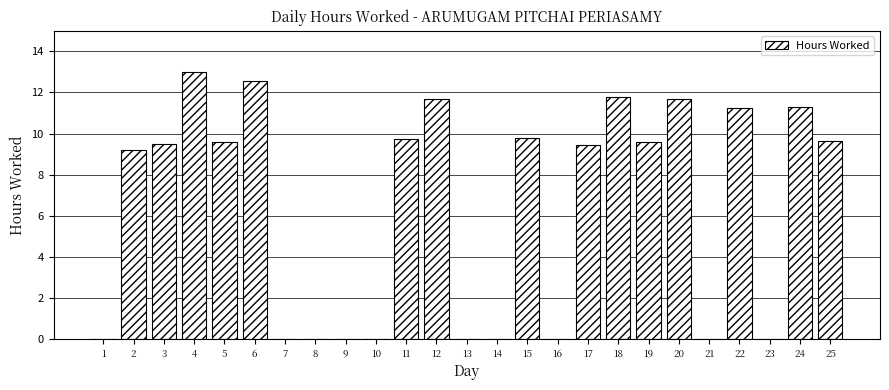

What is the sum of the values at 21 and 2?

9.2